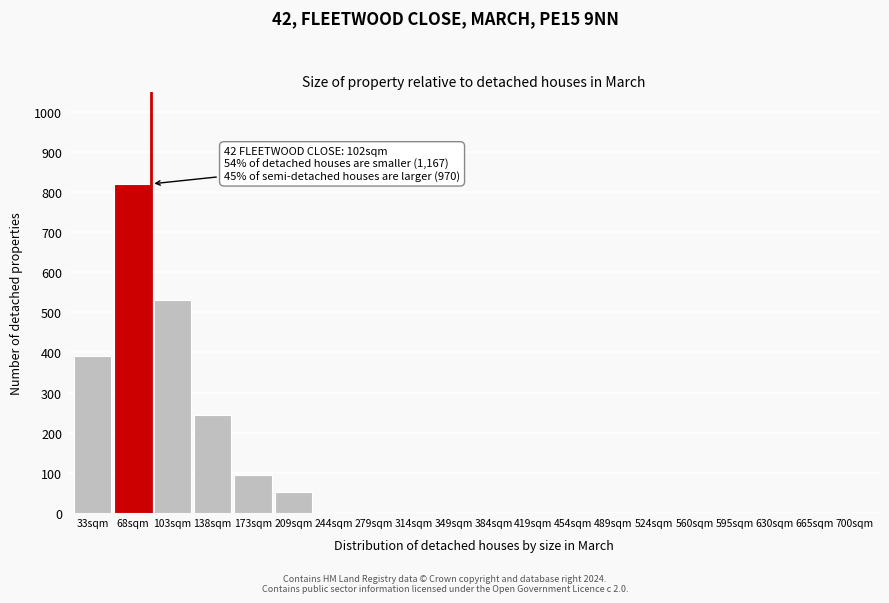

Reading left to right, what are all the values shown in this chart?

33sqm=390	68sqm=820	103sqm=530	138sqm=245	173sqm=95	209sqm=52	244sqm=0	279sqm=0	314sqm=0	349sqm=0	384sqm=0	419sqm=0	454sqm=0	489sqm=0	524sqm=0	560sqm=0	595sqm=0	630sqm=0	665sqm=0	700sqm=0